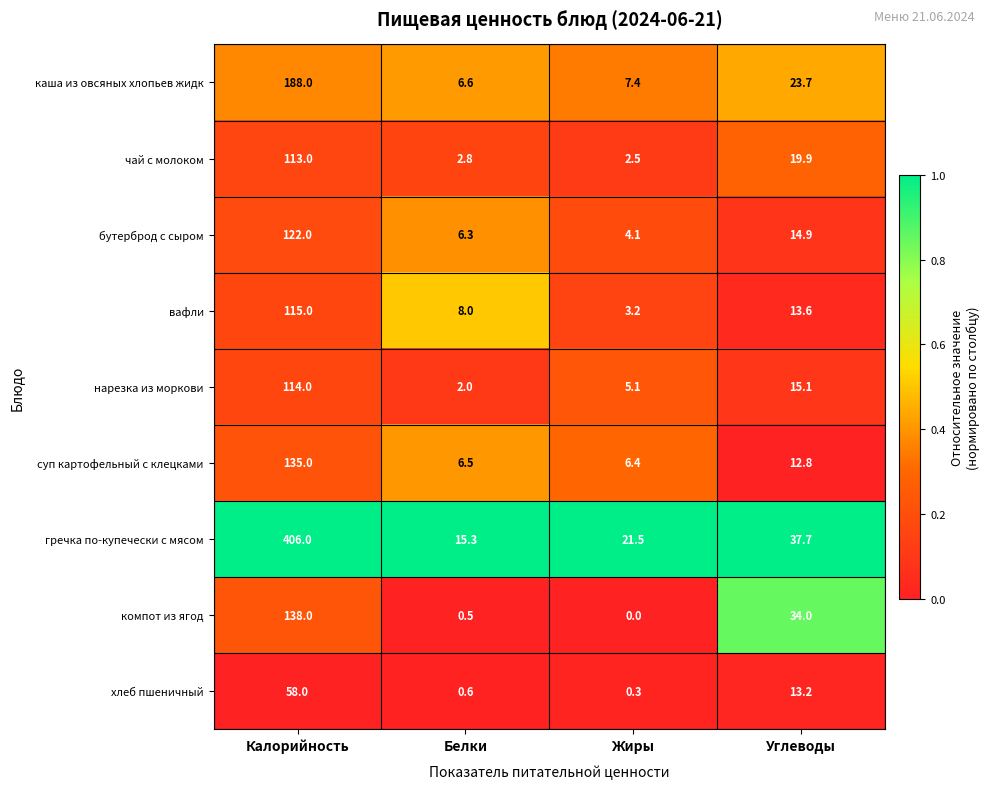

What is the minimum value for нарезка из моркови?

2.0